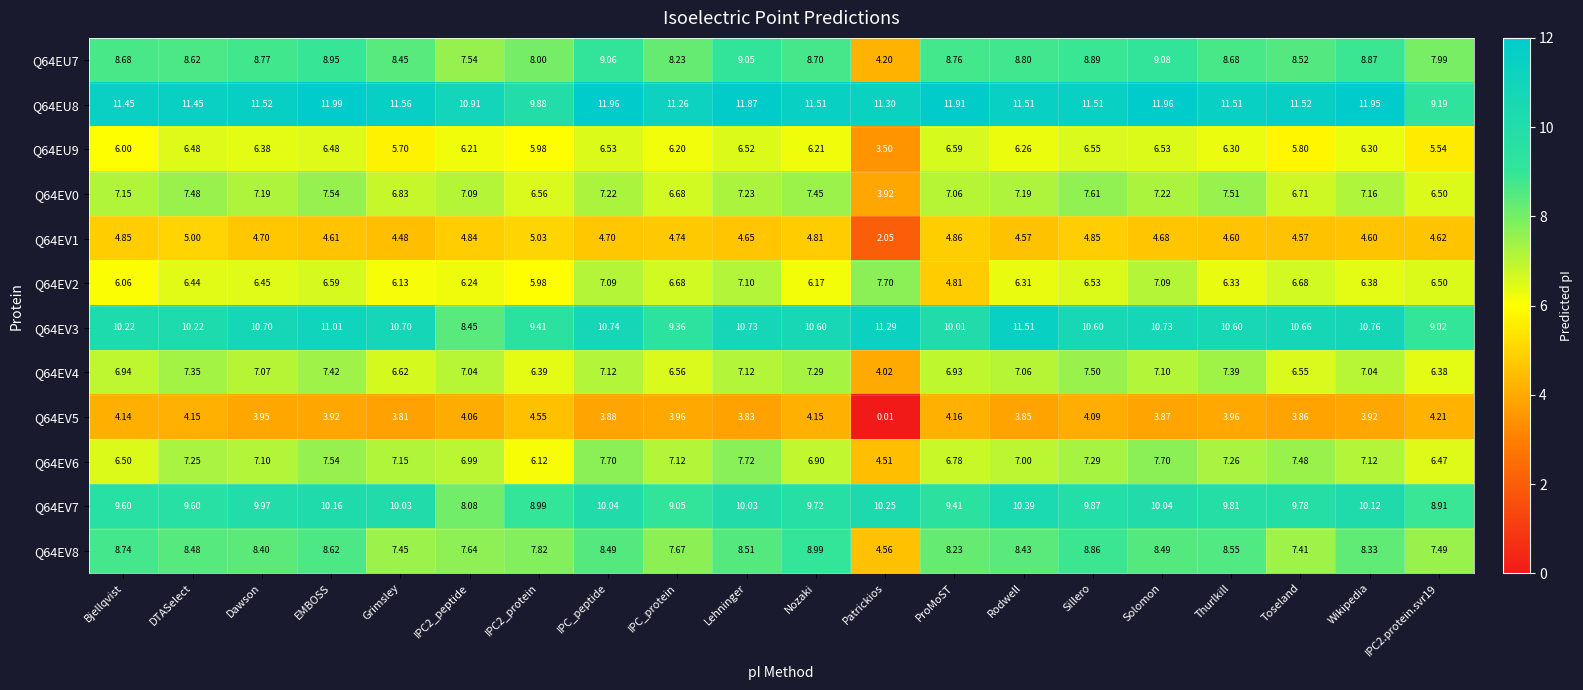

Which series changed the most between IPC2_peptide and Lehninger?

Q64EV3